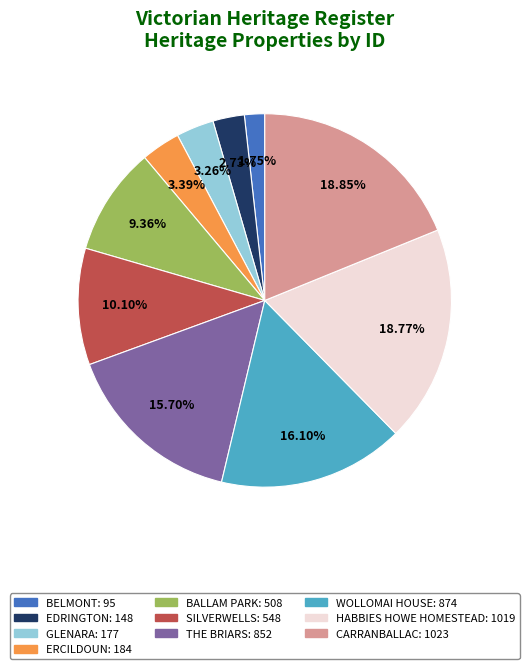

Is SILVERWELLS the majority of the pie?

No